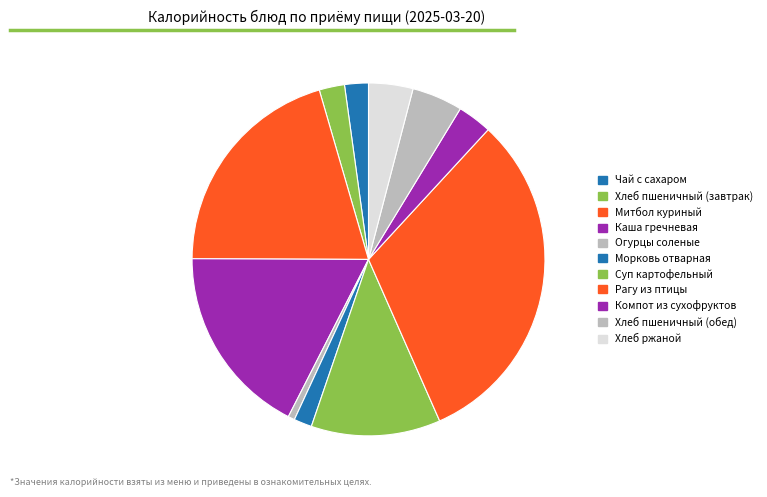

Count the number of slices in the pie.

11